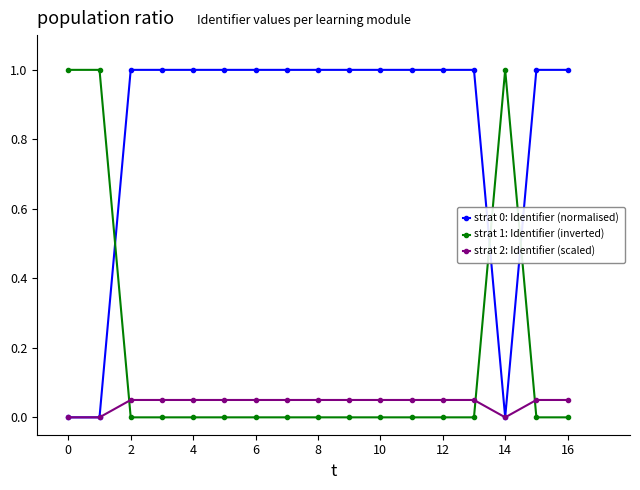

True or false: strat 2: Identifier (scaled) has more than 0 interior local peaks.

True